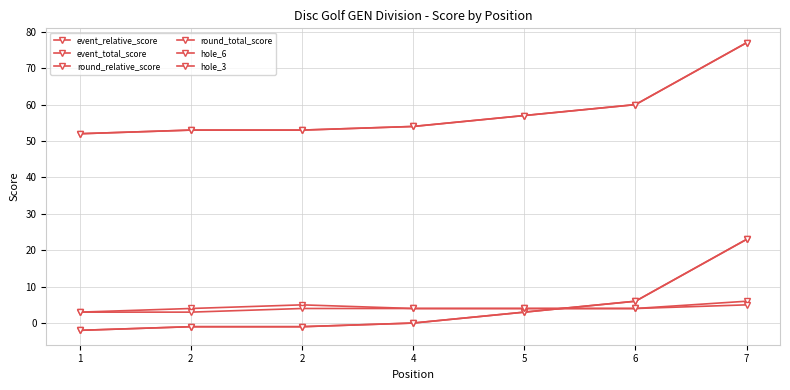

Reading left to right, extract all data points from this chart.

event_relative_score: -2	-1	-1	0	3	6	23
event_total_score: 52	53	53	54	57	60	77
round_relative_score: -2	-1	-1	0	3	6	23
round_total_score: 52	53	53	54	57	60	77
hole_6: 3	4	5	4	4	4	6
hole_3: 3	3	4	4	4	4	5